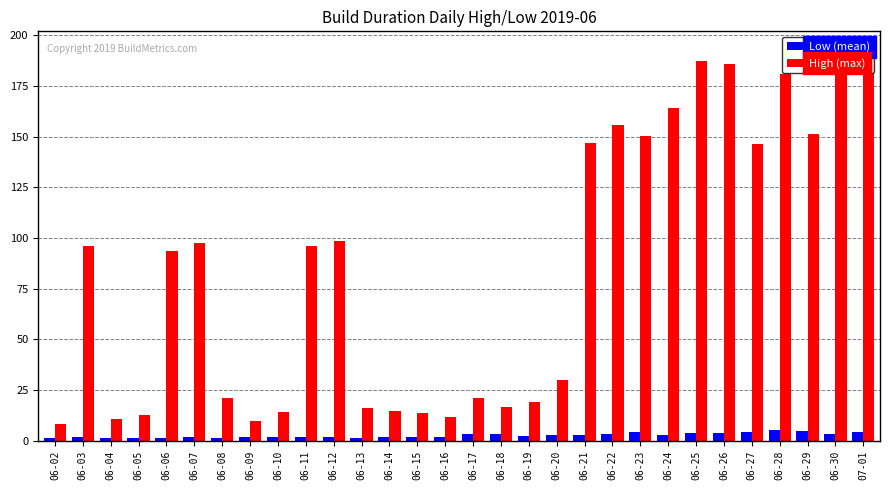

What are all the series names shown in the legend?

Low (mean), High (max)